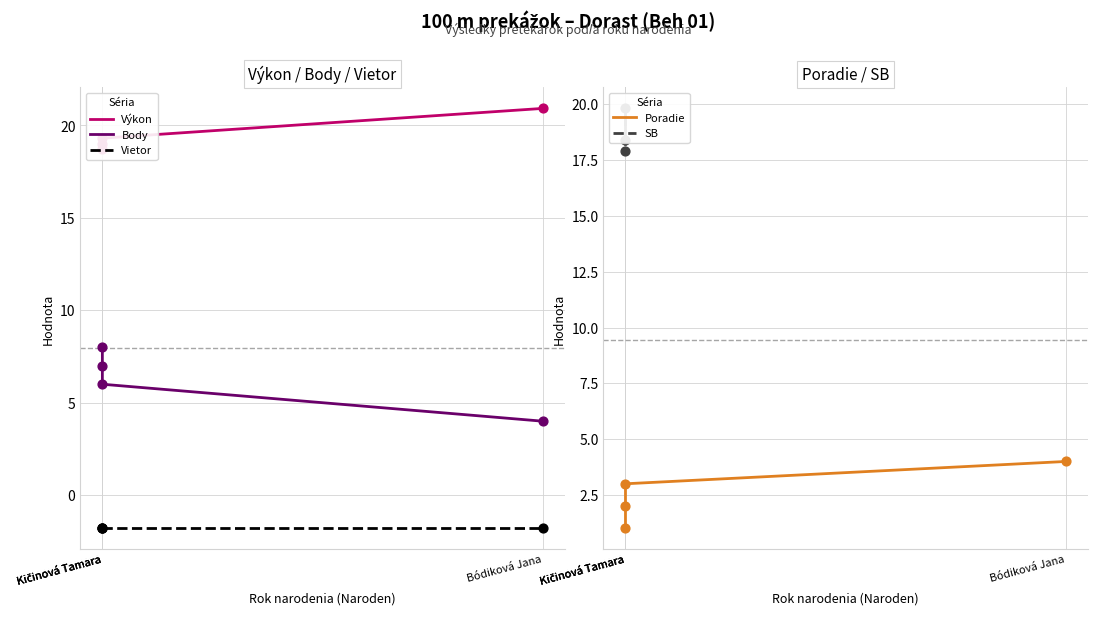

At which category is the sum across all series the highest?

Kičinová Tamara